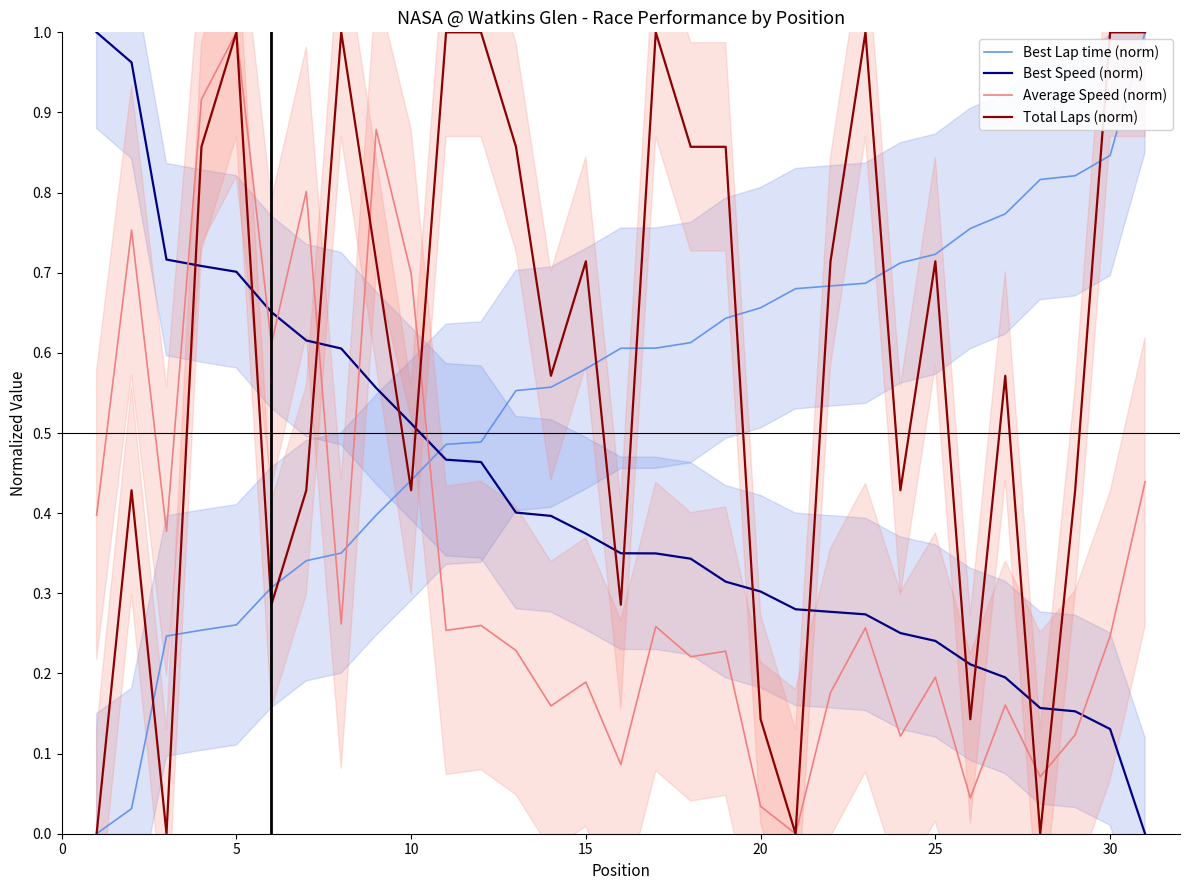

After their last crossing, which series has the higher values: Average Speed (norm) or Best Speed (norm)?

Average Speed (norm)